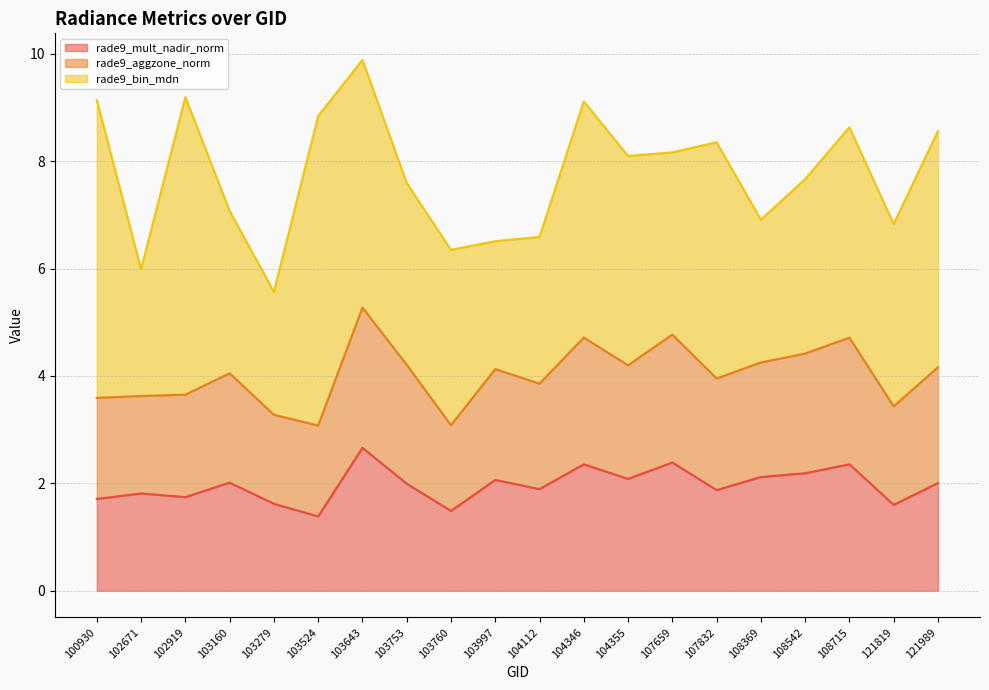

Between 108715 and 103760, which is larger?

108715